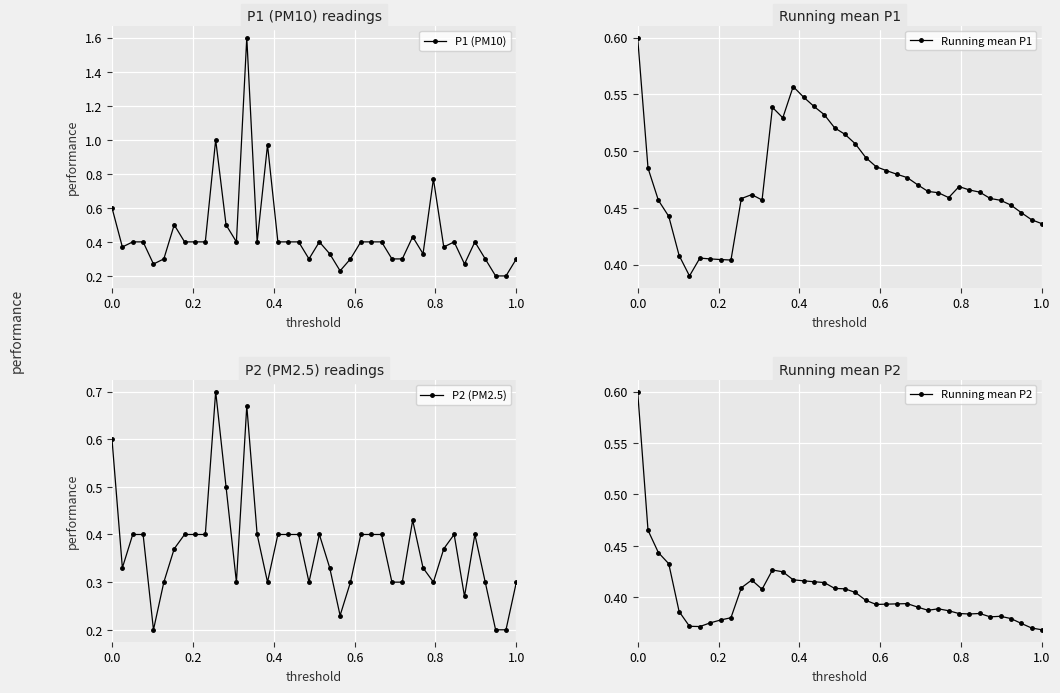

Rank the series by their average value, from highest to lowest.

Running mean P1, P1 (PM10), Running mean P2, P2 (PM2.5)